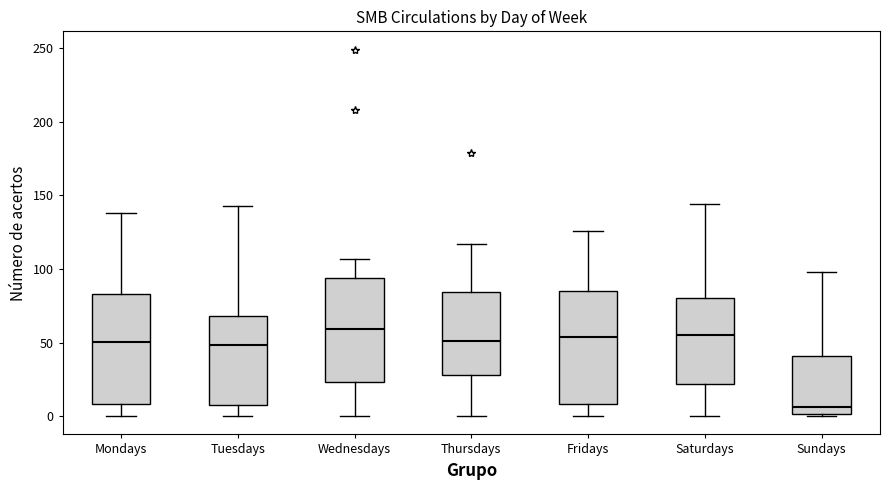

Reading left to right, read every box against the y-axis: the position of its median line, the range the box covers, and the ends of its whiskers. The values are not printed on the chart, so give them approximately, as read against the axis.

Mondays: median 50, box 10 to 85, whiskers 0 to 140
Tuesdays: median 50, box 10 to 70, whiskers 0 to 145
Wednesdays: median 60, box 25 to 95, whiskers 0 to 105
Thursdays: median 50, box 30 to 85, whiskers 0 to 115
Fridays: median 55, box 10 to 85, whiskers 0 to 125
Saturdays: median 55, box 20 to 80, whiskers 0 to 145
Sundays: median 5, box 0 to 40, whiskers 0 to 100